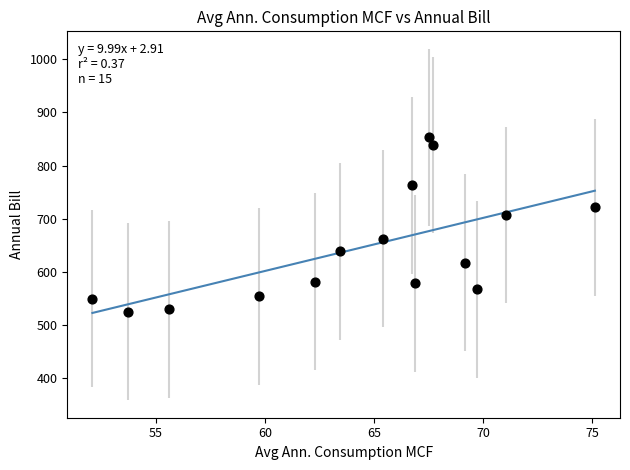

What Y value in the scatter plot is closest to 689?

707.0